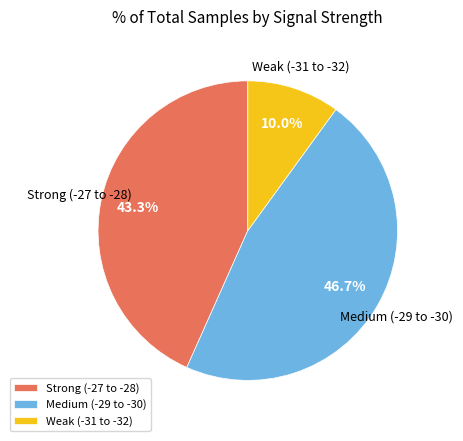

Which slice is the largest?

Medium (-29 to -30)